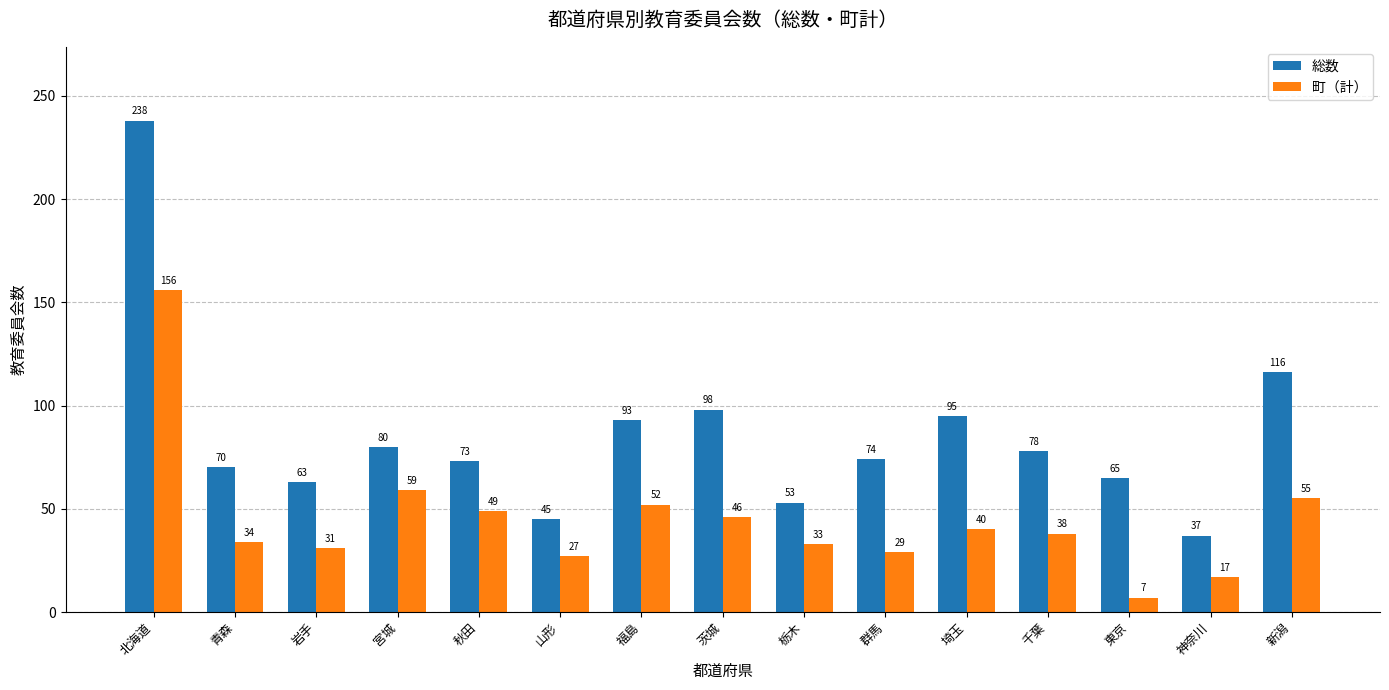

Which series changed the most between 福島 and 神奈川?

総数